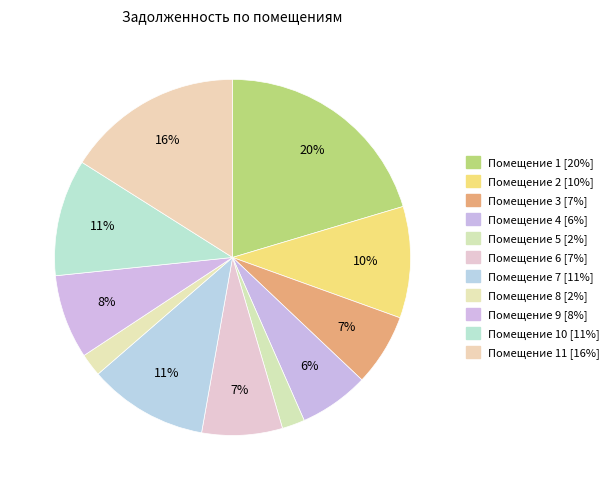

How many slices are in this pie chart?

11